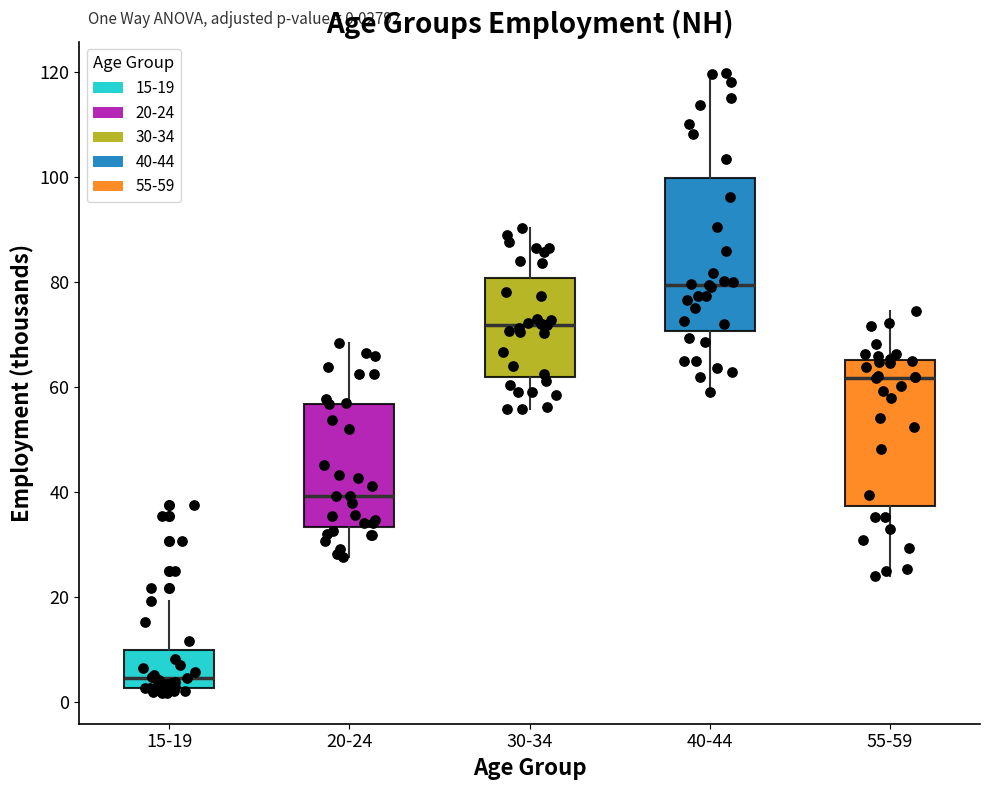

Which box has the lowest median line?

15-19